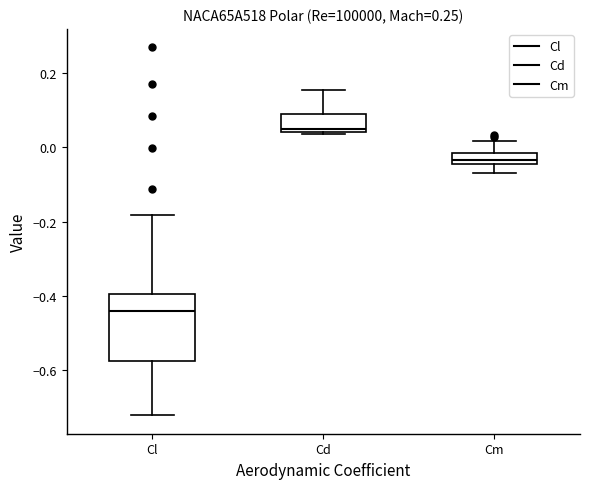

Which box has the highest median line?

Cd